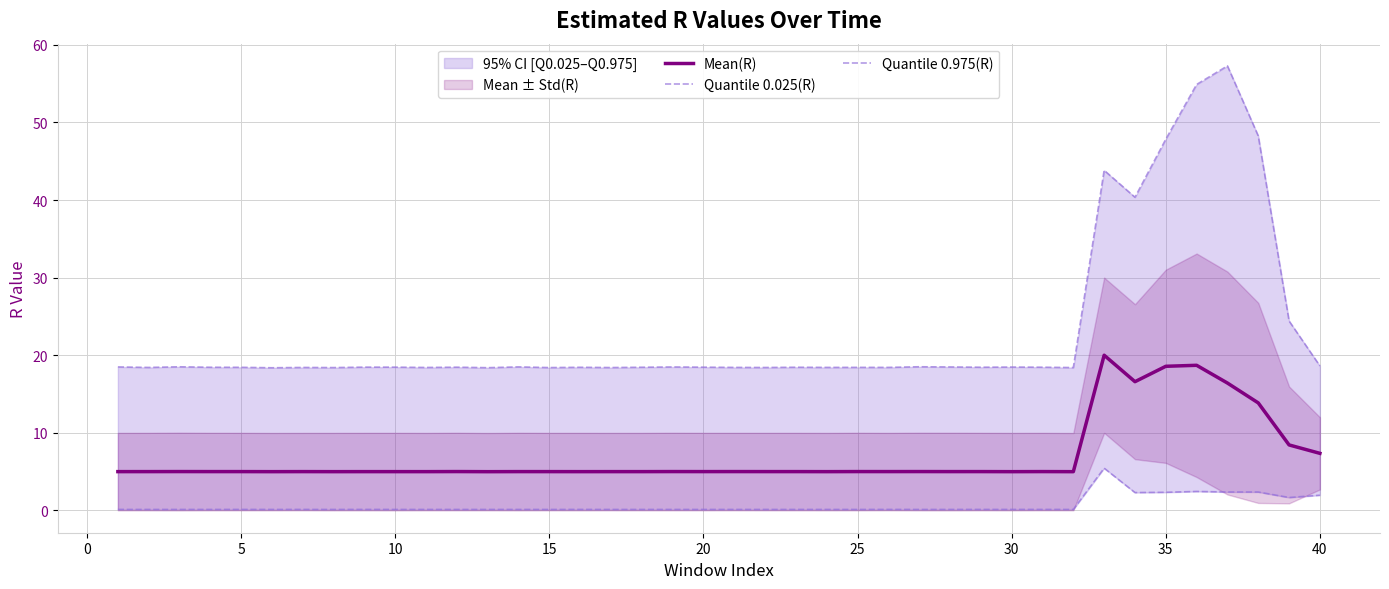

What is the minimum value for Mean(R)?

5.0